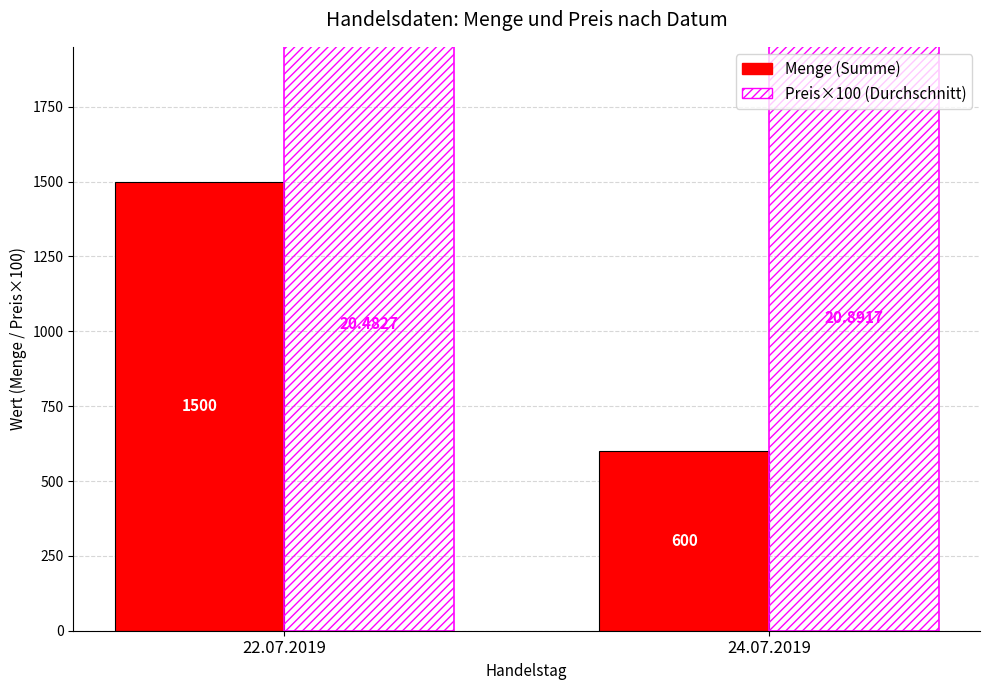

What is the difference between the maximum and minimum values in the Menge (Summe) series?

900.0